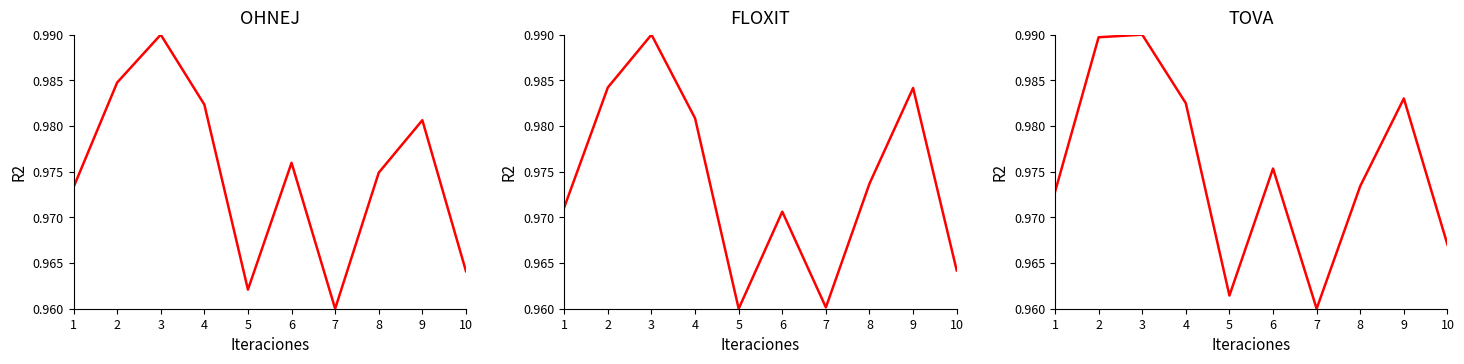

What is the minimum value for TOVA?

1.0